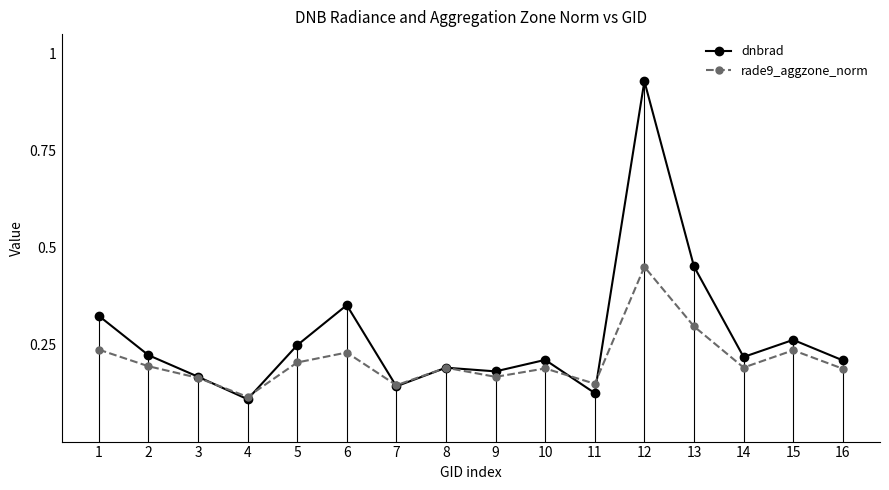

At how many categories does at least one series exceed 0?

16